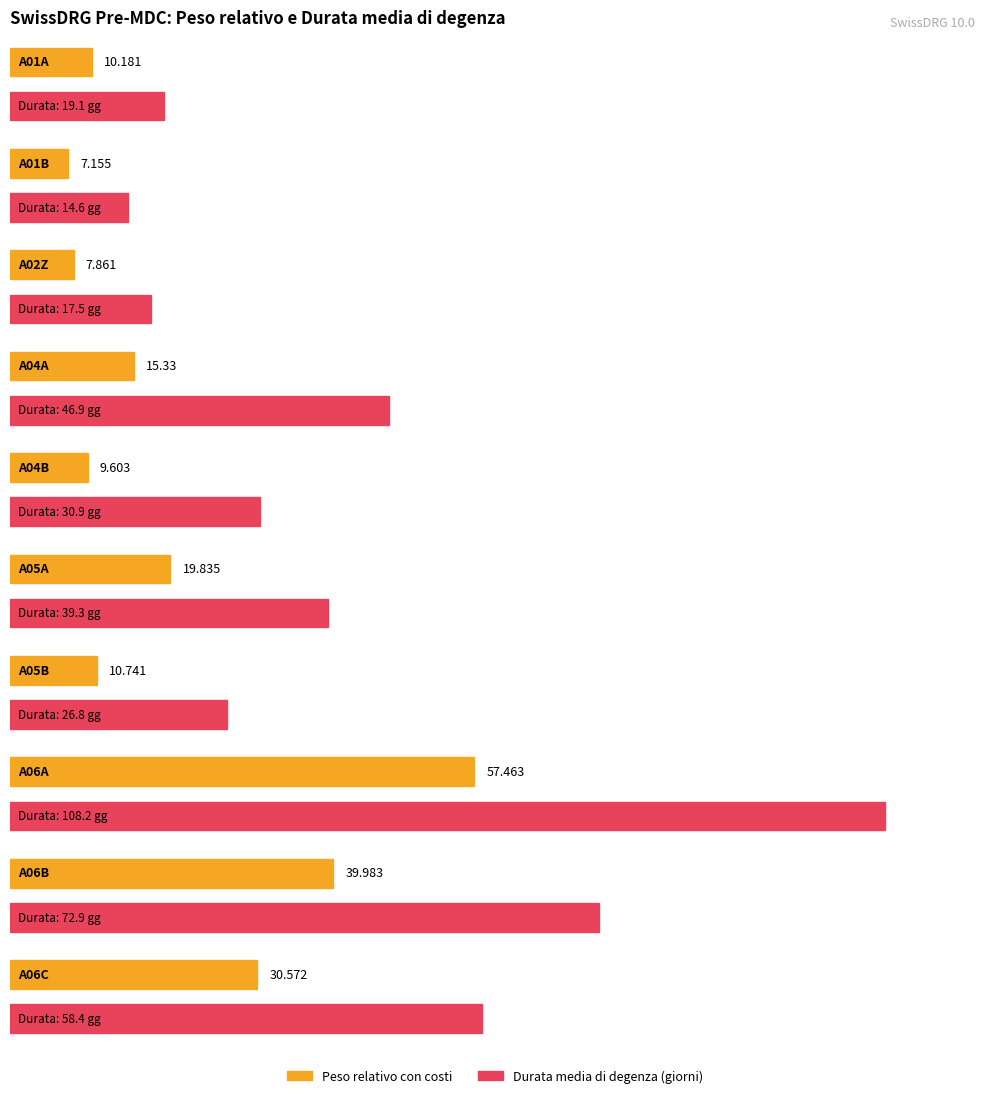

At how many categories does at least one series exceed 105?

1